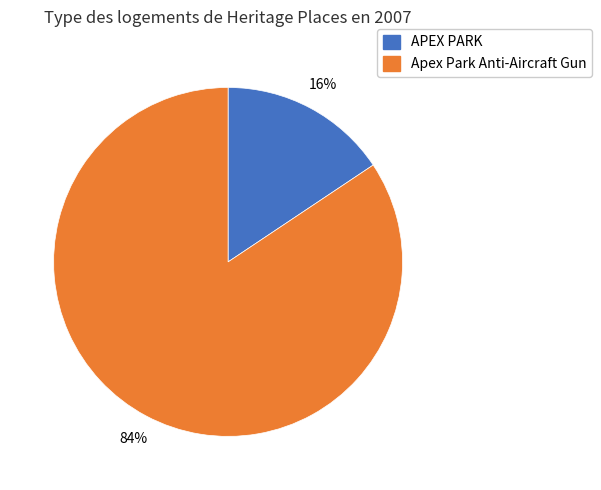

Which category has the smallest portion of the pie?

APEX PARK